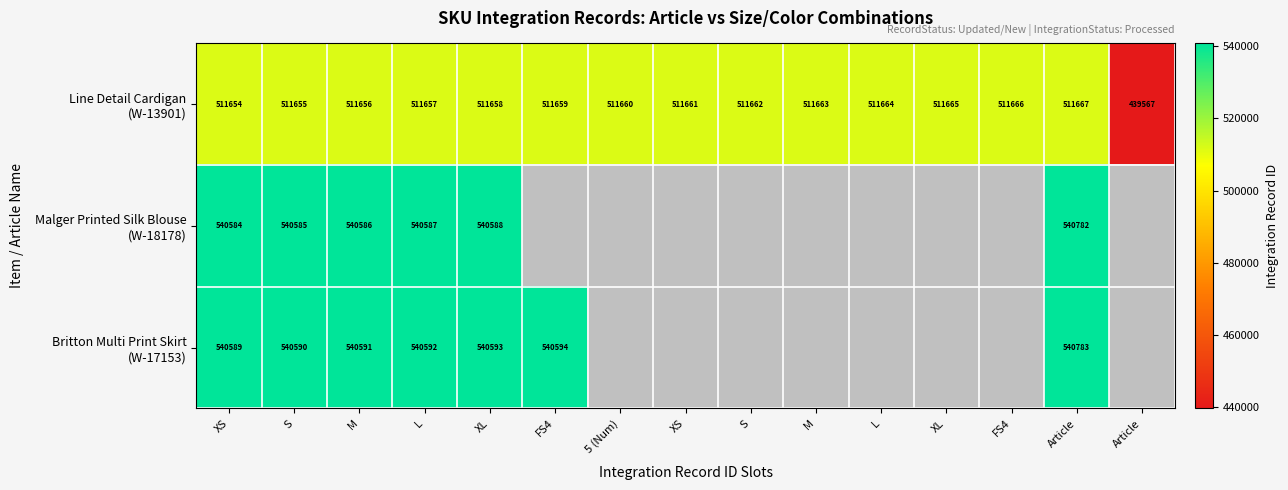

What is the highest value of the Malger Printed Silk Blouse (W-18178) series?

540782.0